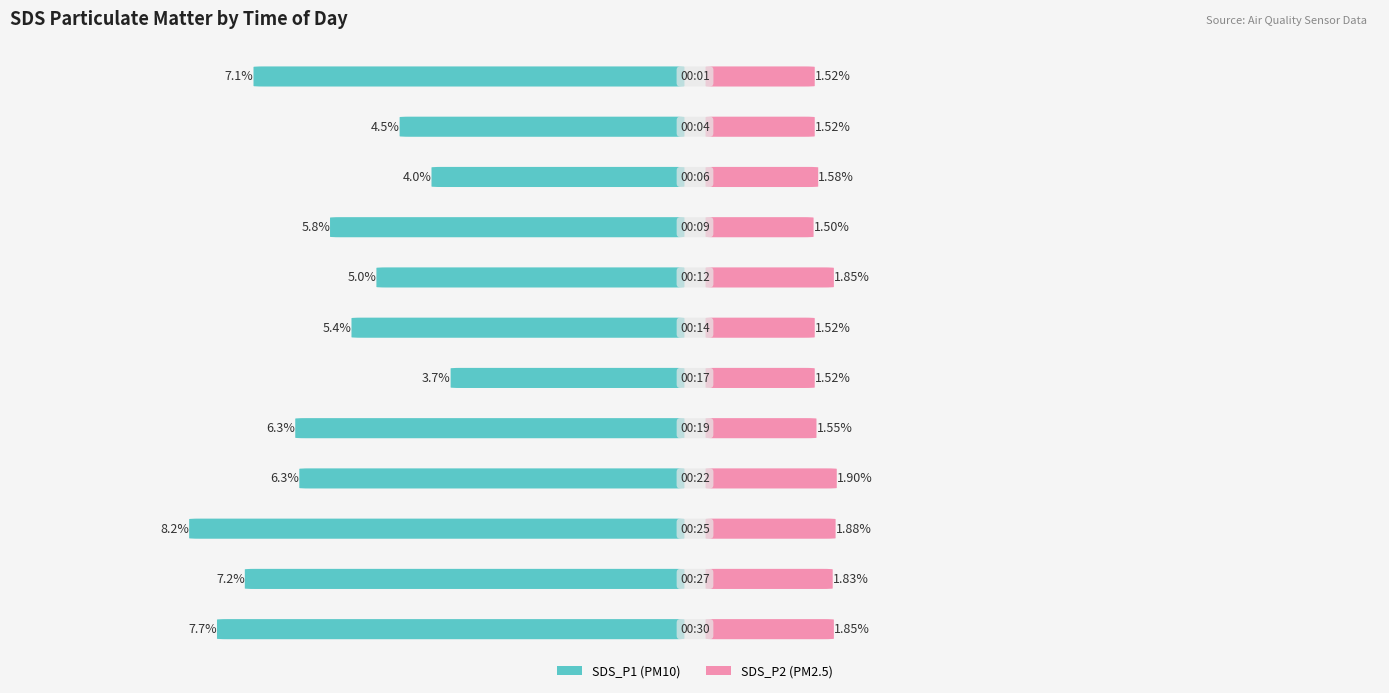

Is the value of SDS_P2 at 00:25 greater than the value of SDS_P1 at 00:22?

No